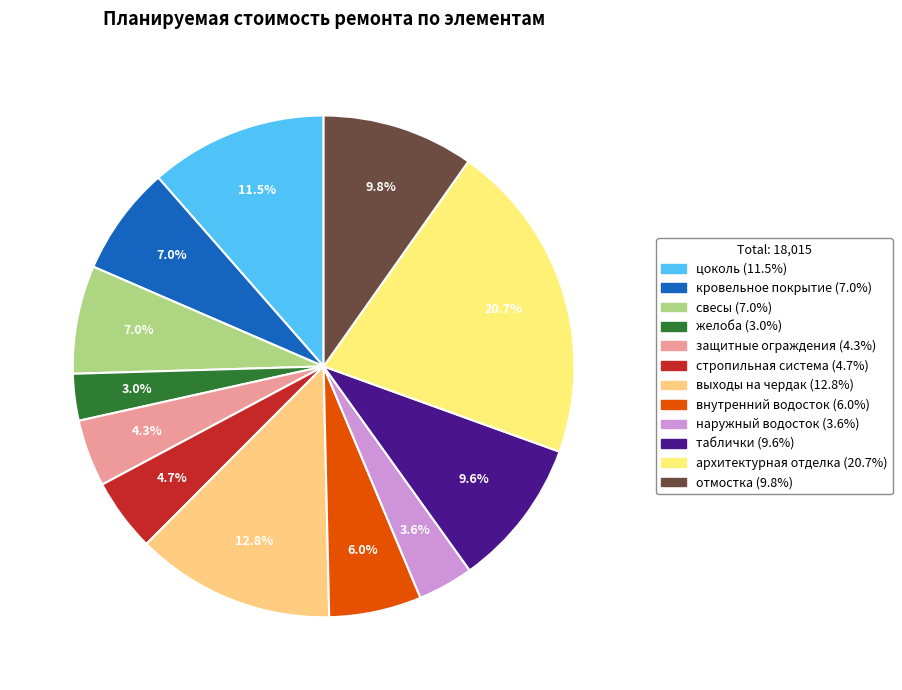

Between кровельное покрытие and отмостка, which is larger?

отмостка